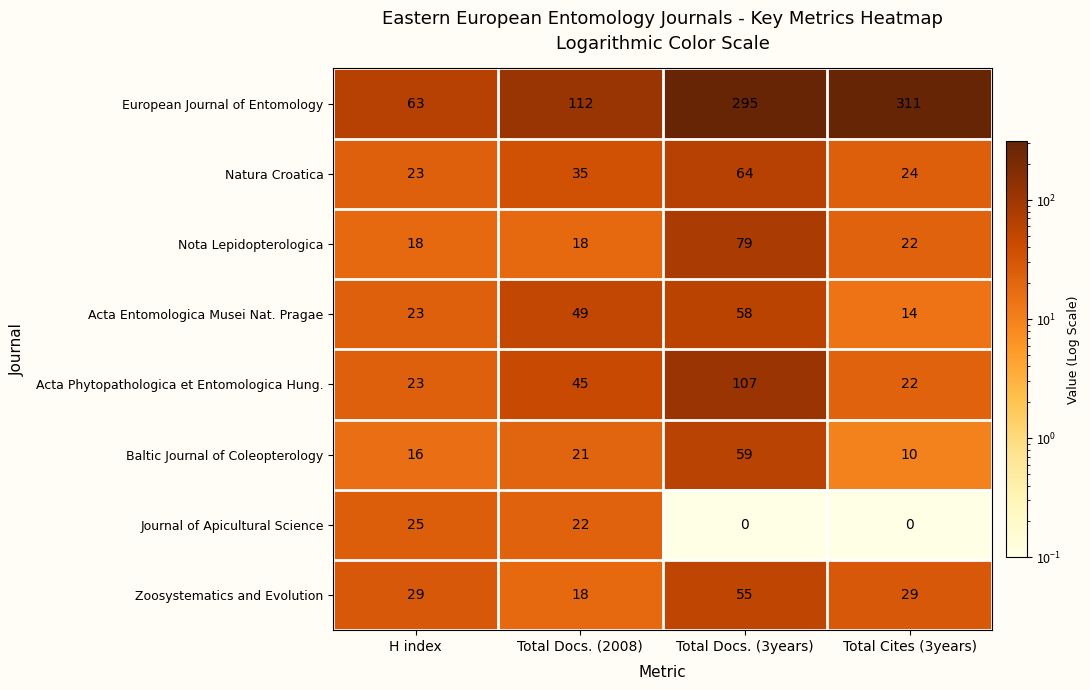

What is the average value of the Zoosystematics and Evolution series?

33